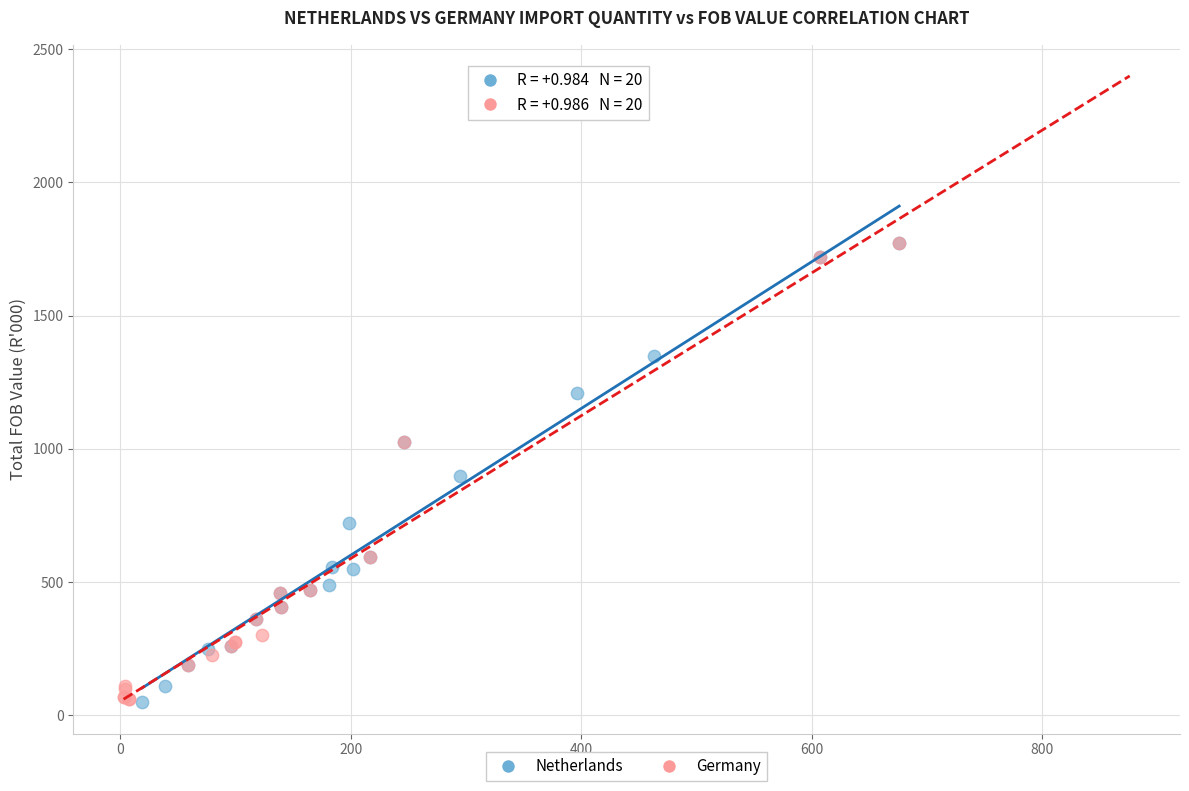

What are all the series names shown in the legend?

Netherlands, Germany